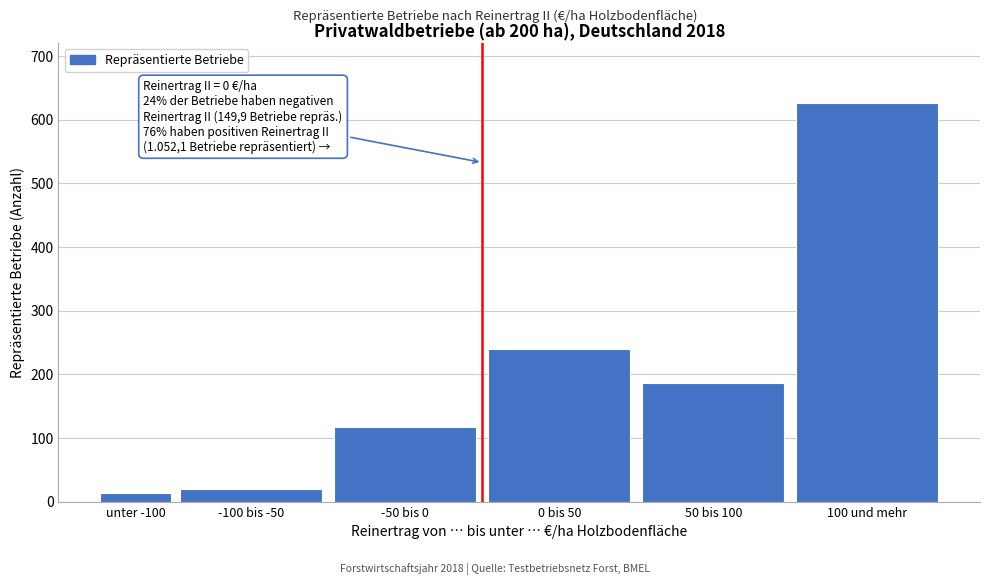

Reading right to left, extract all data points from this chart.

100 und mehr=626.4	50 bis 100=186.0	0 bis 50=239.7	-50 bis 0=116.7	-100 bis -50=20.0	unter -100=13.2